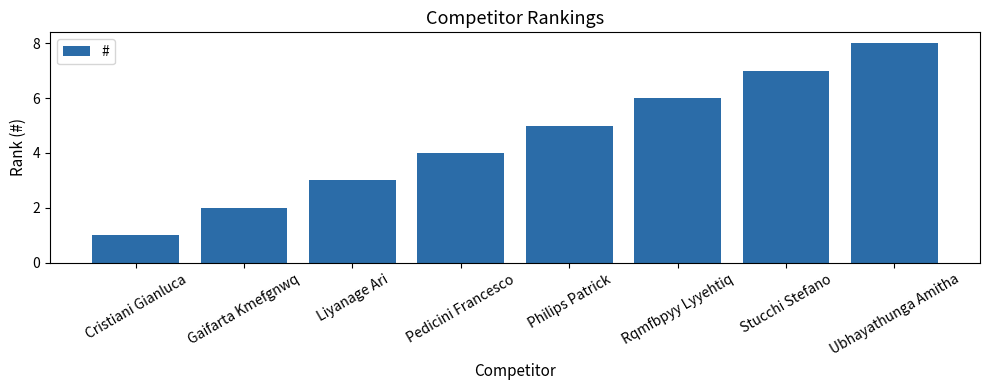

What is the greatest value displayed?

8